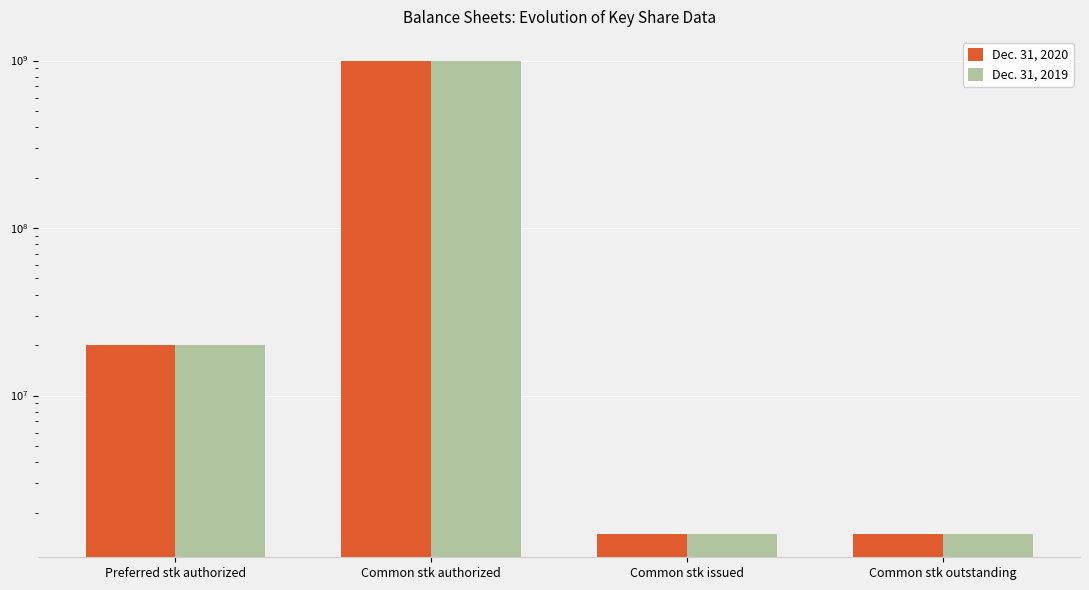

The Dec. 31, 2019 series shows 1498280 at Common stk outstanding. True or false?

True